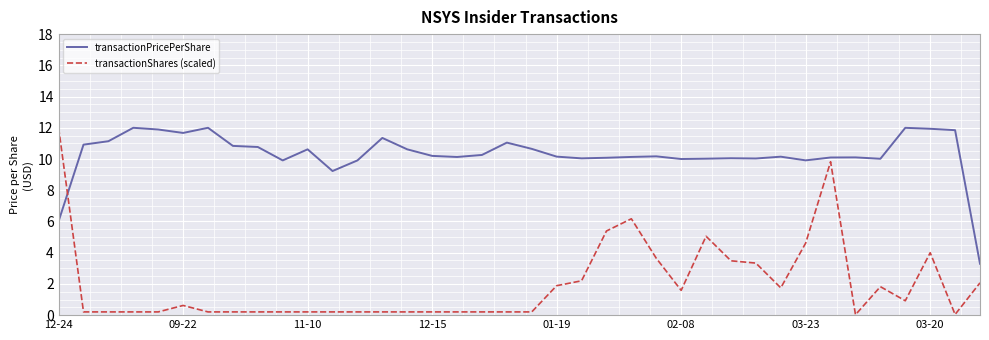

List the series in order of their overall mean, lowest first.

transactionShares (scaled), transactionPricePerShare